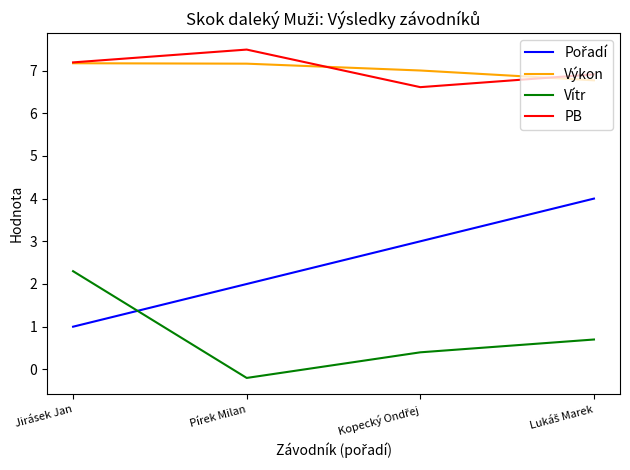

What value does the Vítr series have at Jirásek Jan?

2.3